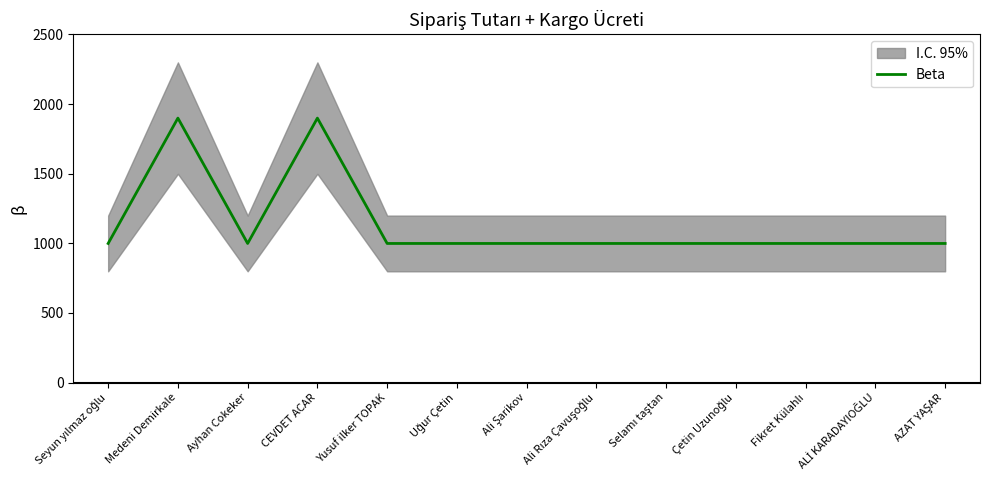

Rank the categories by value from highest to lowest.

Medeni Demirkale, CEVDET ACAR, Seyun yılmaz oğlu, Ayhan Cokeker, Yusuf ilker TOPAK, Uğur Çetin, Ali Şarikov, Ali Rıza Çavuşoğlu, Selamı taştan, Çetin Uzunoğlu, Fikret Külahlı, ALİ KARADAYIOĞLU, AZAT YAŞAR